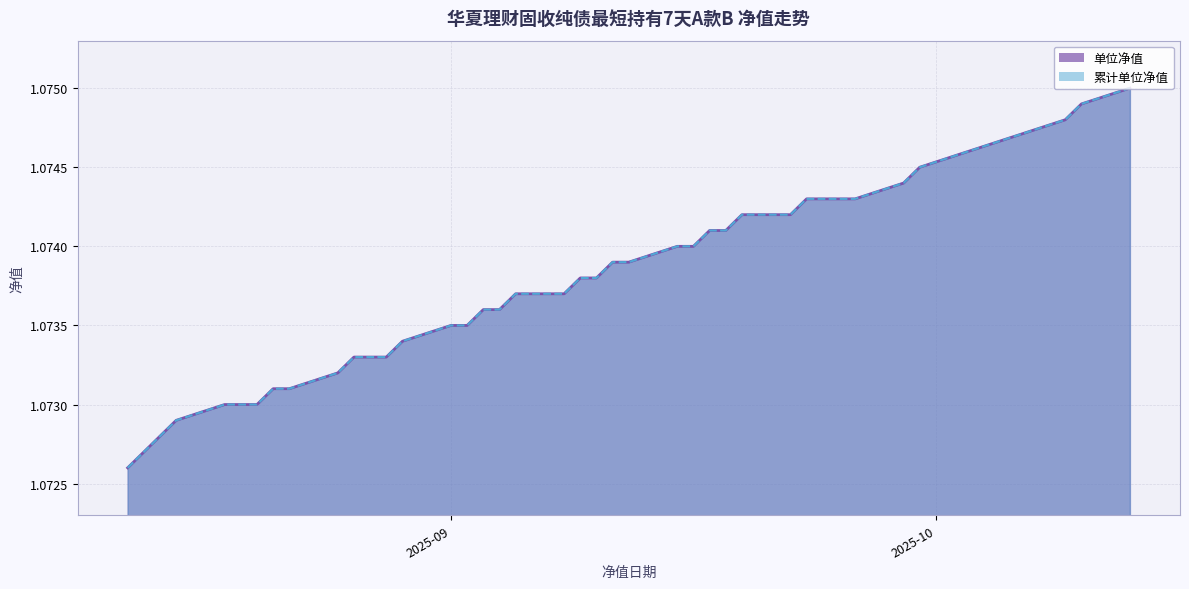

How many lines are shown in the chart?

2